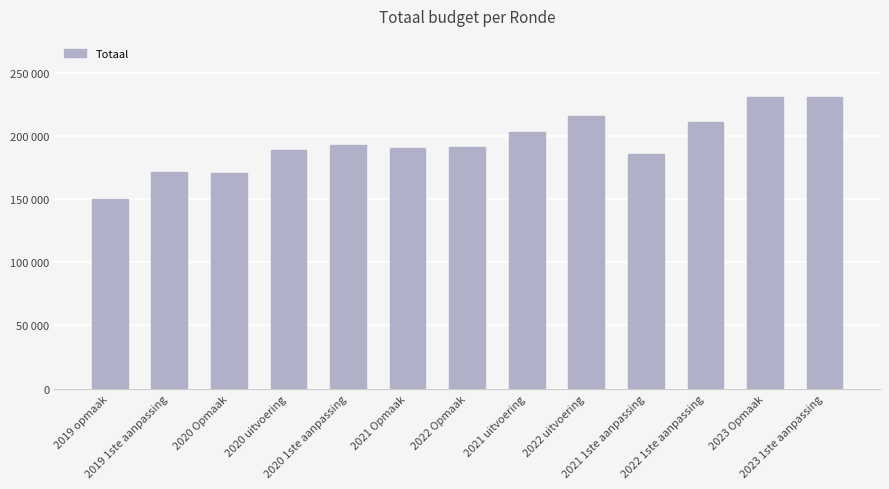

The chart shows a value of 210582 at 2022 1ste aanpassing. True or false?

True